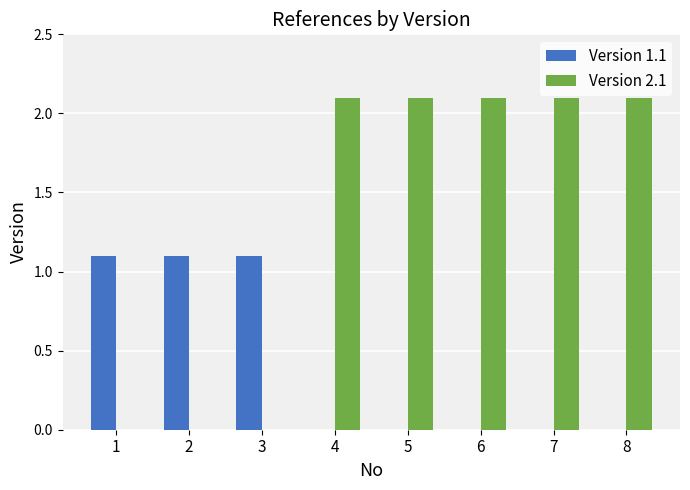

Count the number of data series in this chart.

2